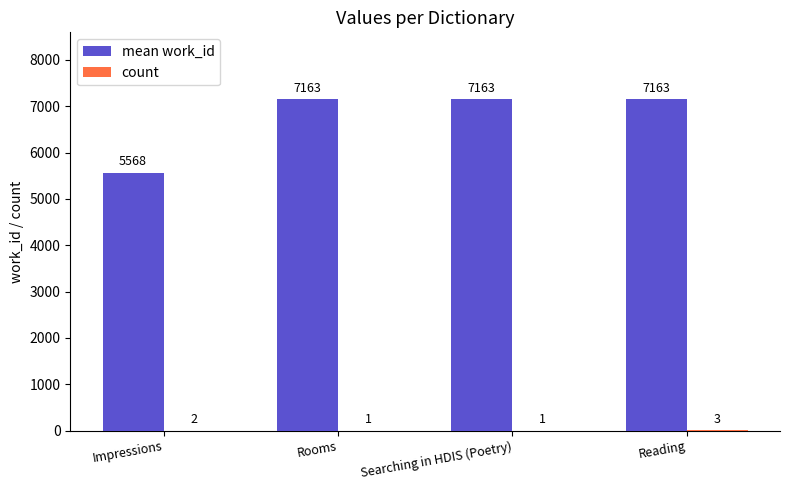

What is the greatest value displayed?

7163.0